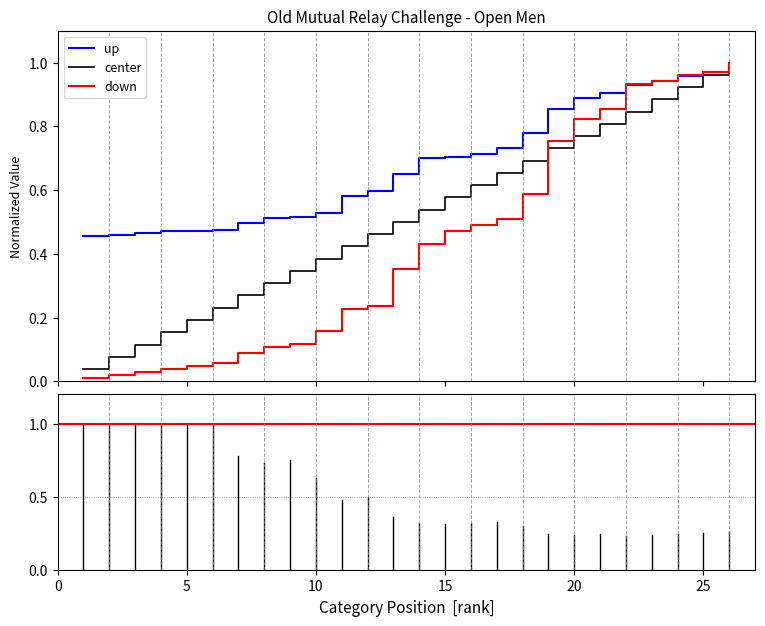

List the series in order of their overall mean, lowest first.

down, center, up